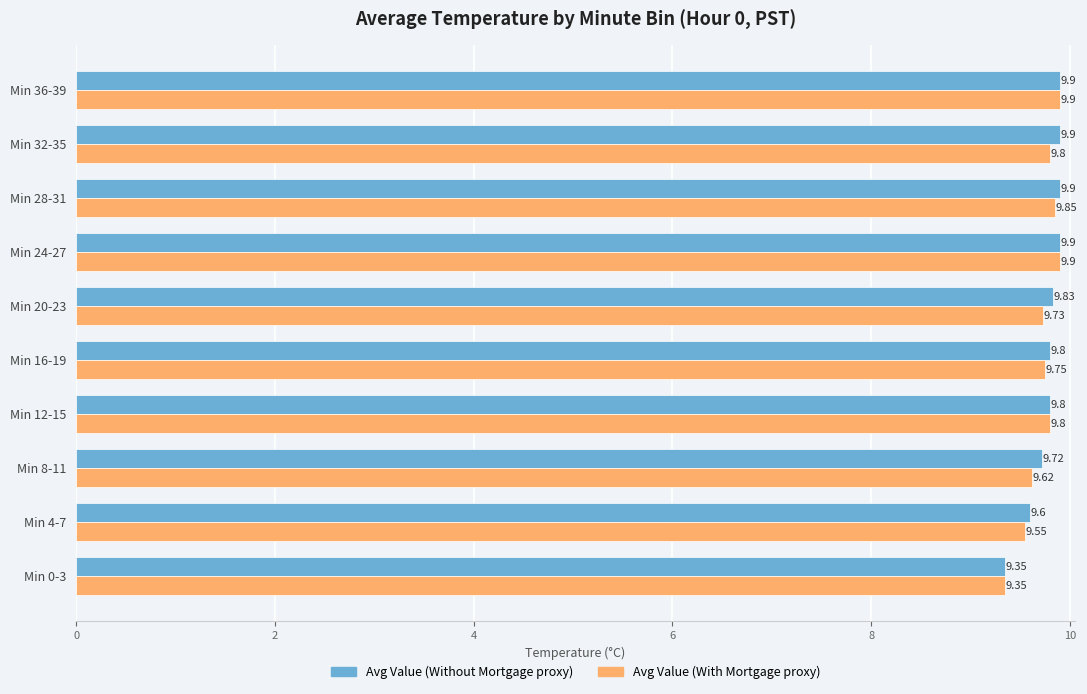

Which series has the largest total across all categories?

Avg Value (Without Mortgage proxy)